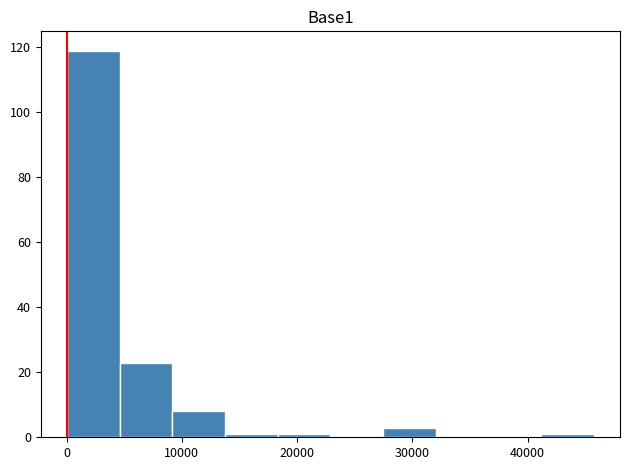

Reading left to right, transcribe this chart: for each bar, give the range it covers on the x-axis and its height. Neither the bar edges nor the heights are printed on the chart, so give them approximately, as read against the axes.

0 to 5000: 120
5000 to 9000: 24
9000 to 14000: 8
14000 to 18000: under 2
18000 to 23000: under 2
23000 to 27000: 0
27000 to 32000: 4
32000 to 37000: 0
37000 to 41000: 0
41000 to 46000: under 2